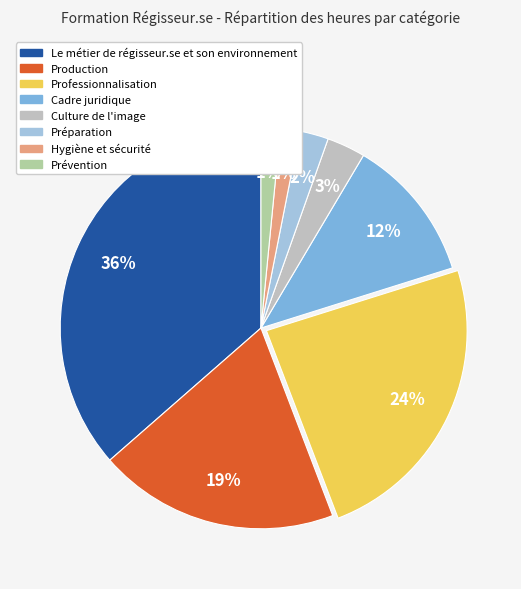

Which category has the biggest portion of the pie?

Le métier de régisseur.se et son environnement